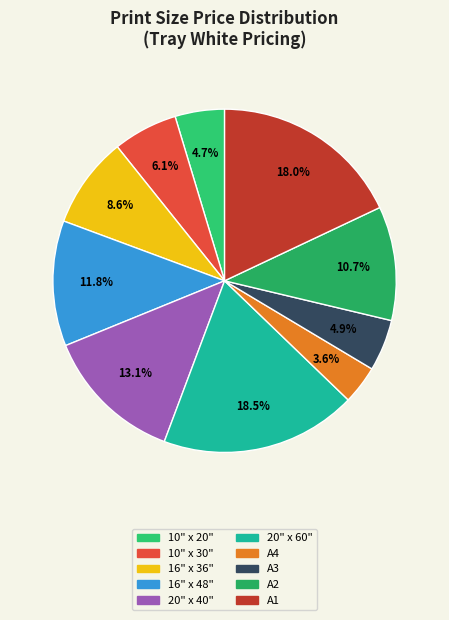

How much of the chart is everything except A1?

82.0%